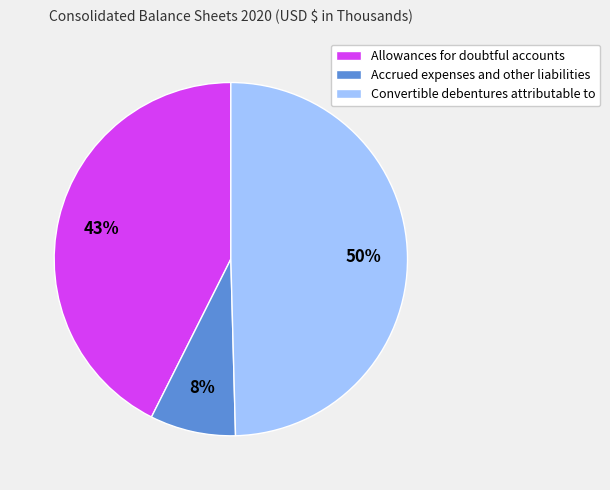

How many segments does this pie chart have?

3